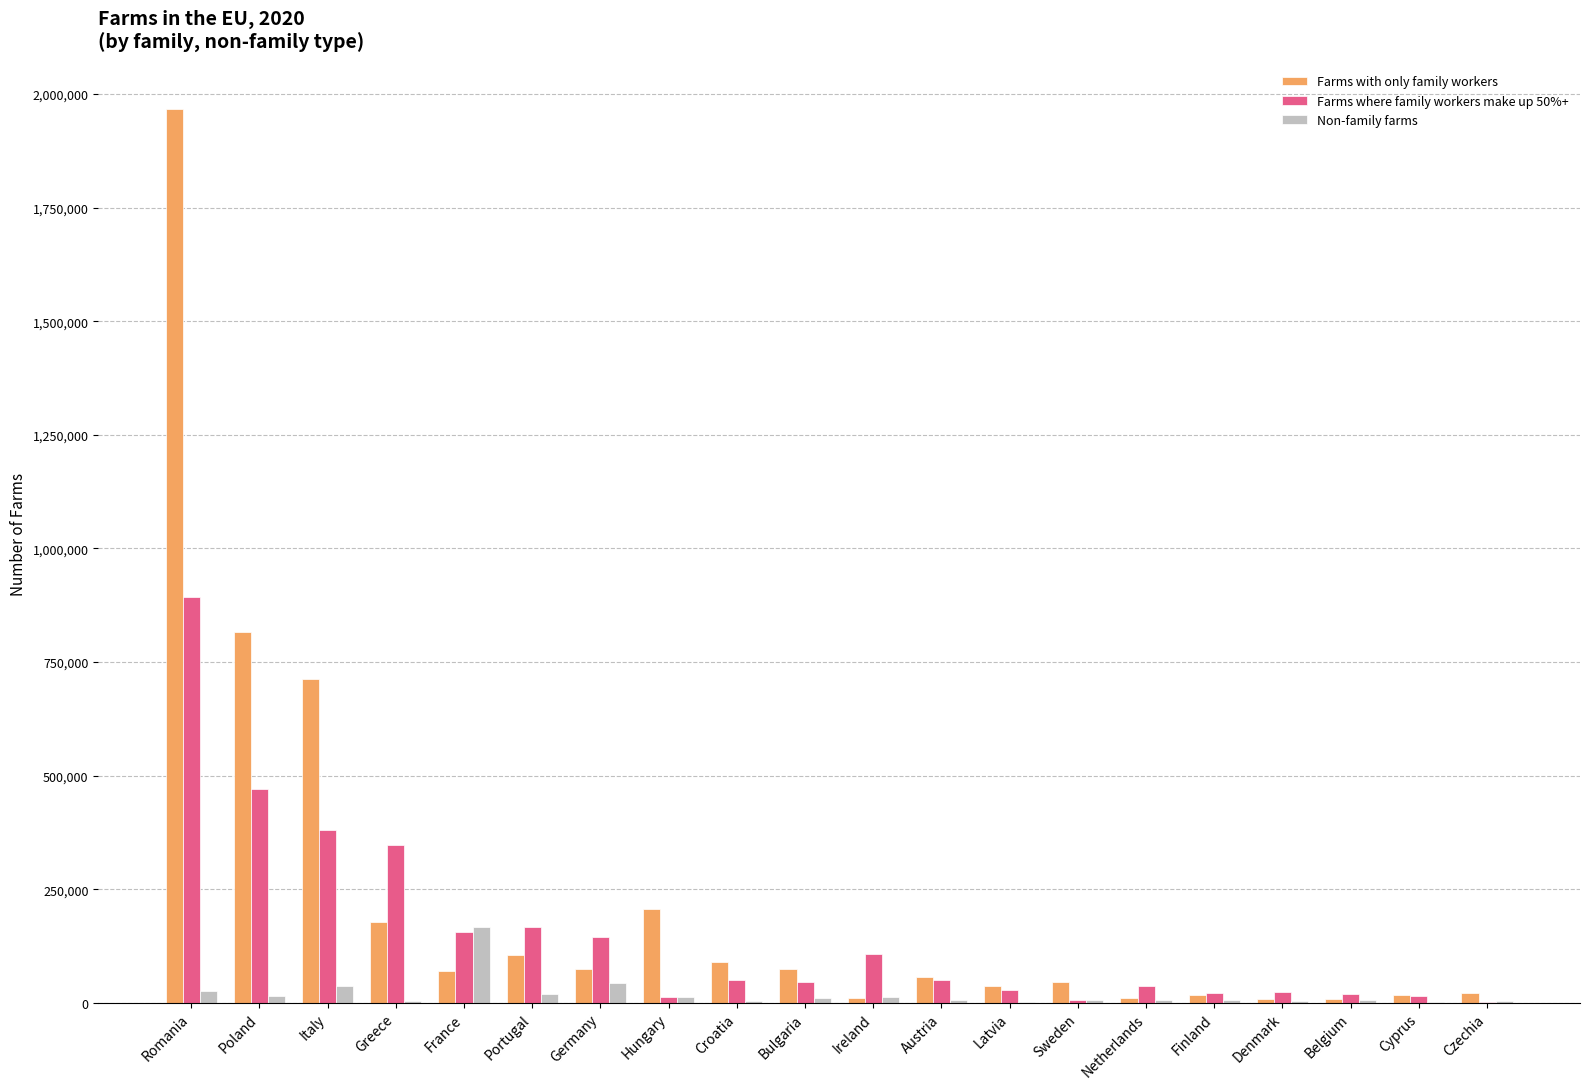

What is the sum of all Farms where family workers make up 50%+ values?

2978583.7